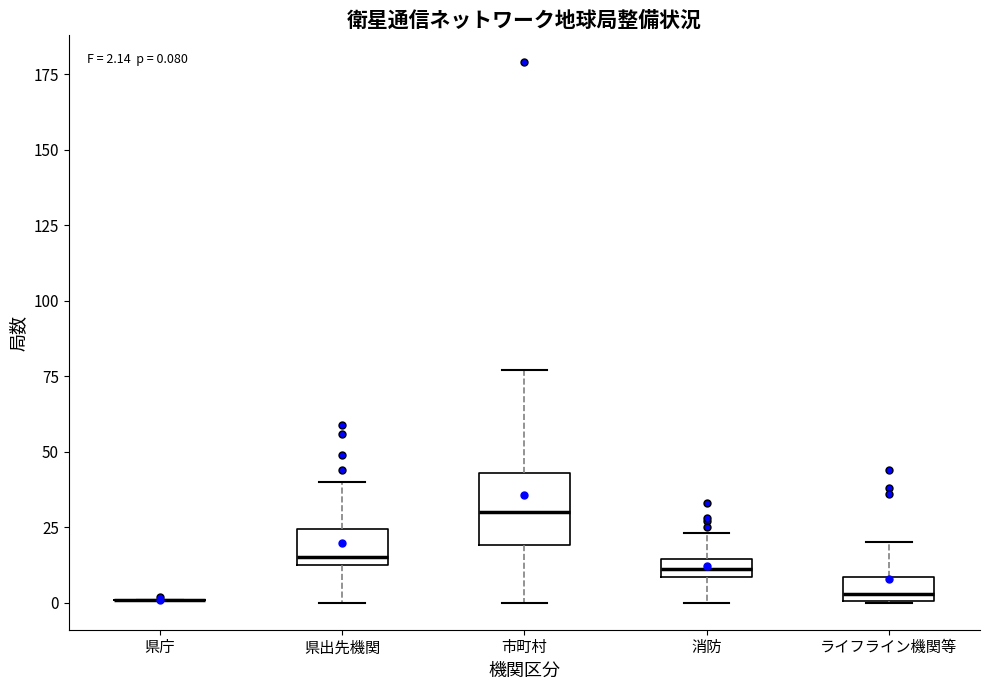

Comparing the boxes themselves (not the whiskers), which one is the tallest?

市町村